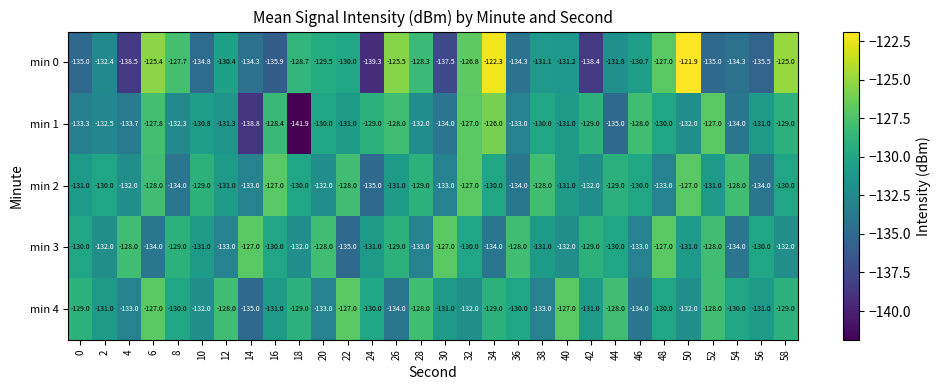

Is the value of min 0 at 14 greater than the value of min 1 at 14?

Yes